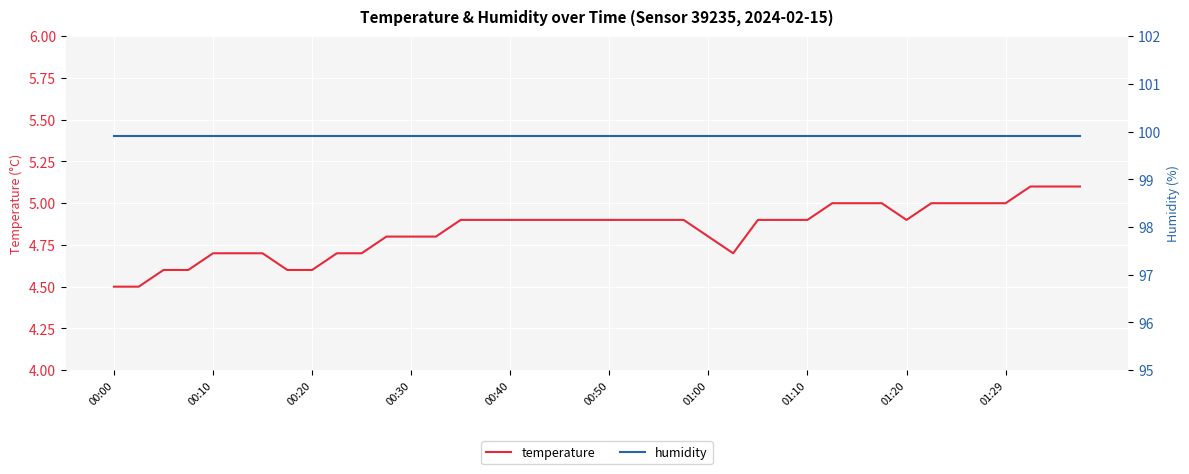

What is the minimum value shown in the chart?

4.5